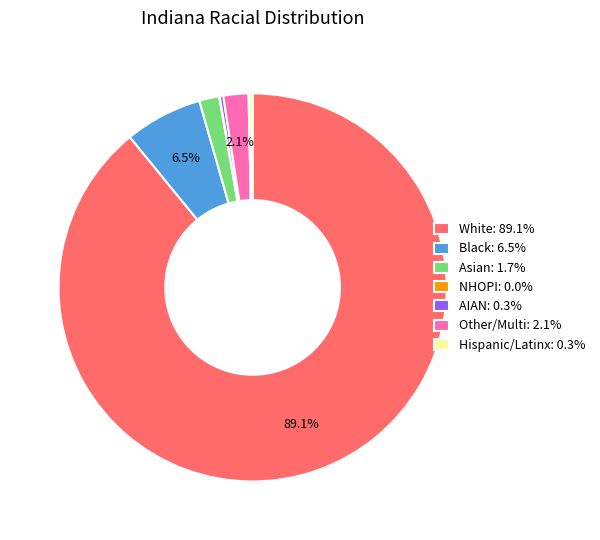

Combined, do Hispanic/Latinx: 0.3% and White: 89.1% account for over 50%?

Yes